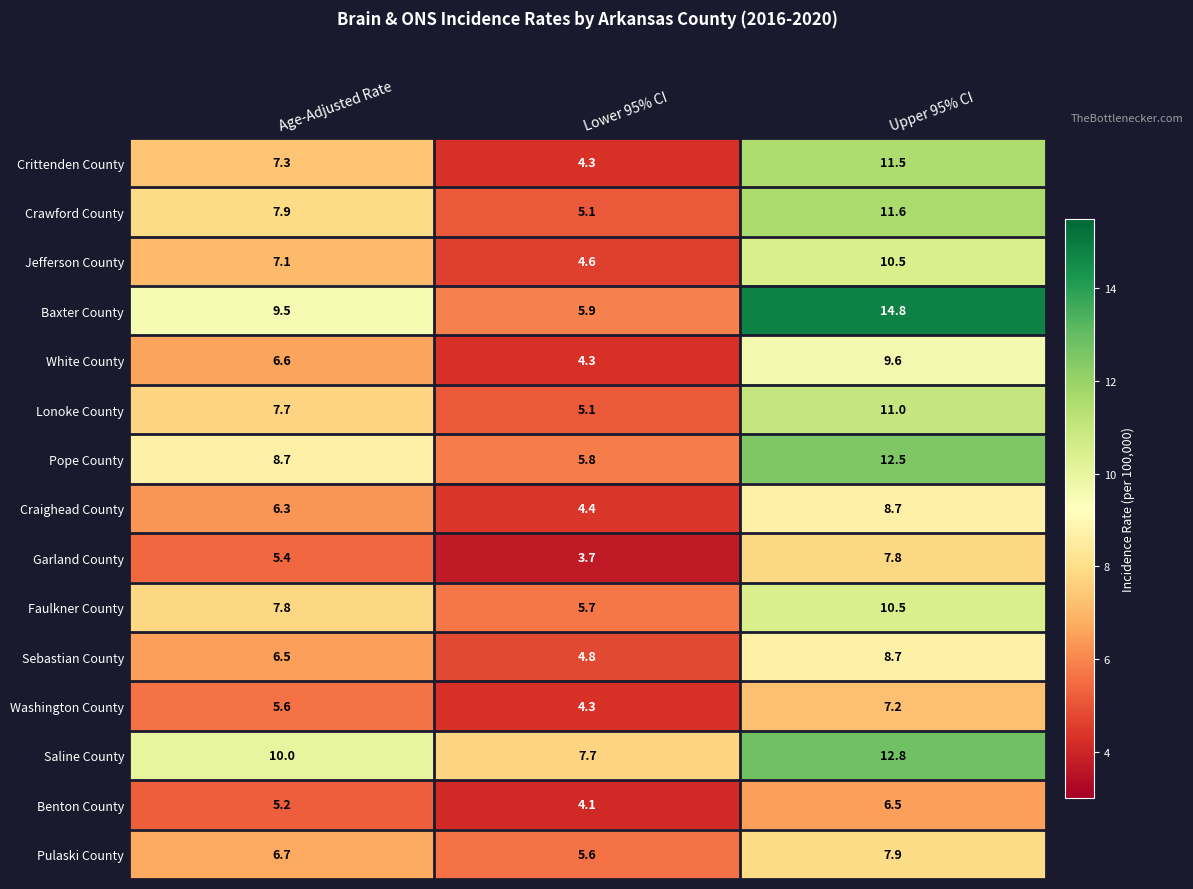

What is the difference between the highest and lowest values at Age-Adjusted Rate?

4.8